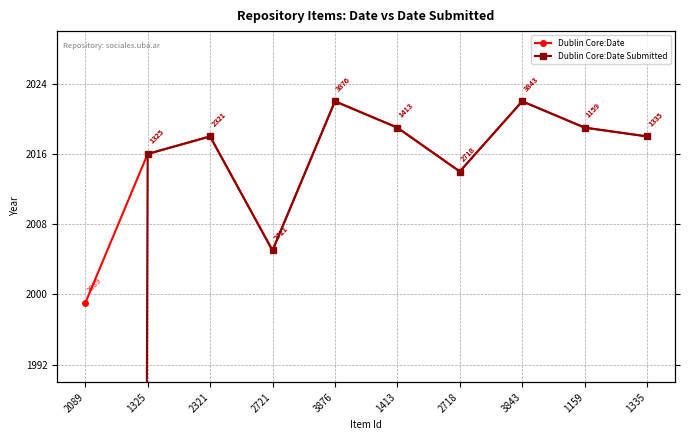

Between 3876 and 2718, which series saw the biggest shift?

Dublin Core:Date